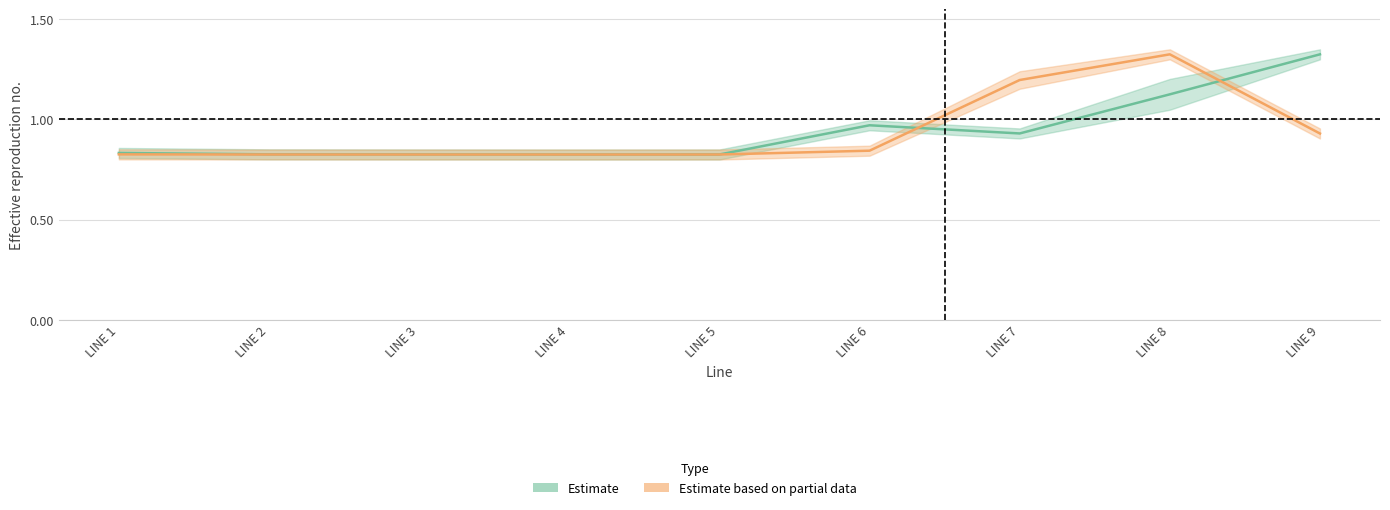

Which series ends up on top after the final intersection of Residential-GRID and Low Income Residential-GRID?

Residential-GRID